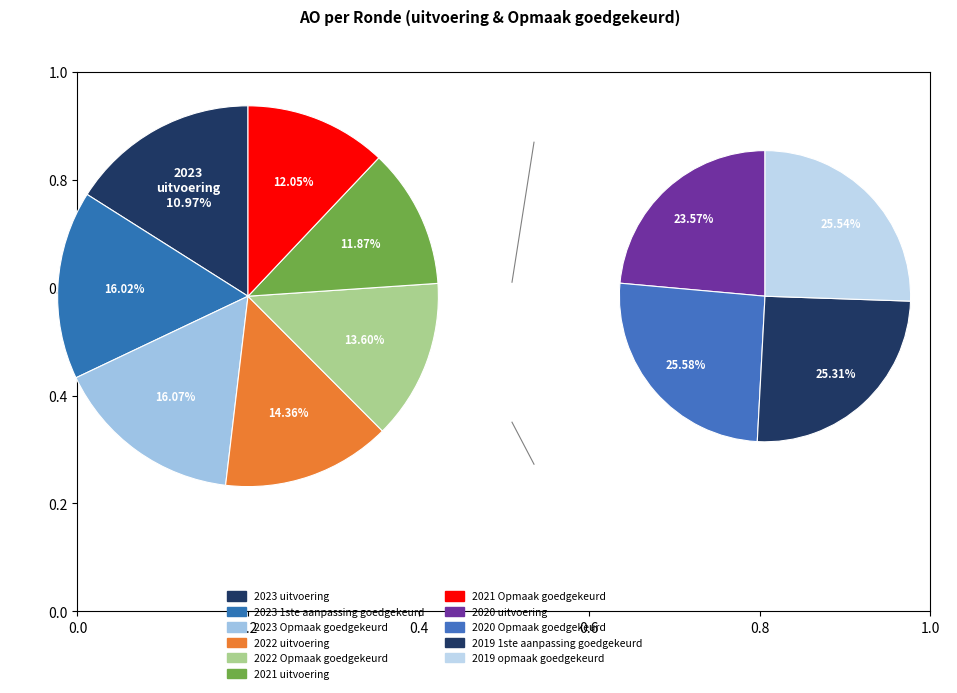

Do 2023 1ste aanpassing goedgekeurd and 2021 uitvoering together represent more than half of the pie?

No